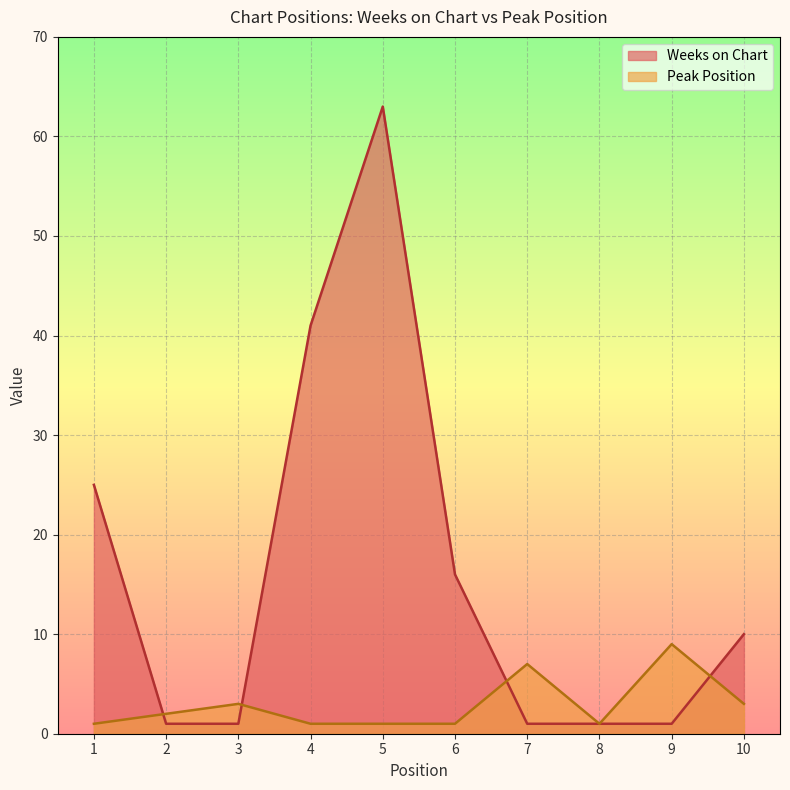

At which category is the sum across all series the highest?

5